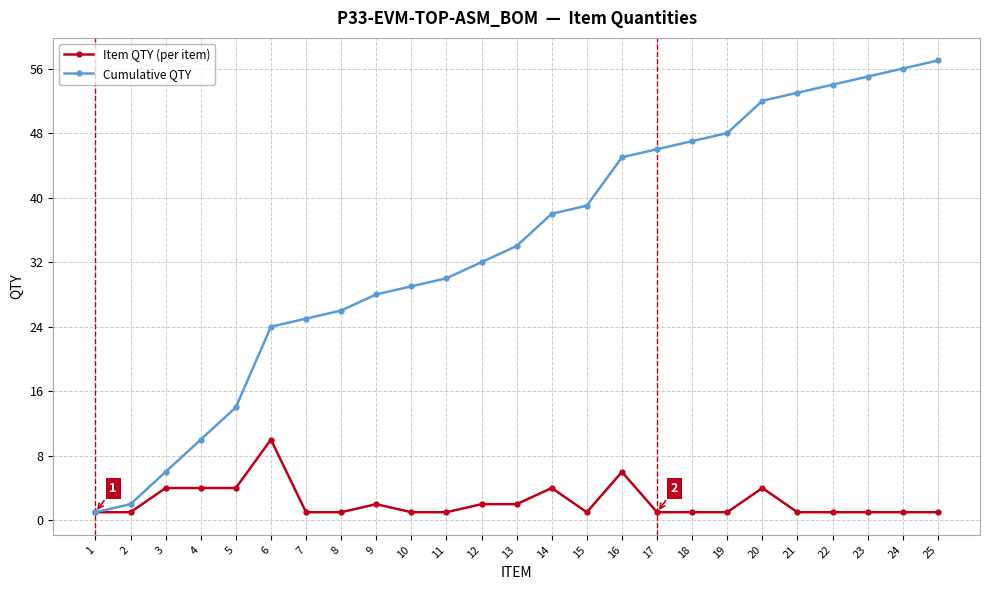

True or false: Item QTY (per item) has a value of 4 at 4.

True